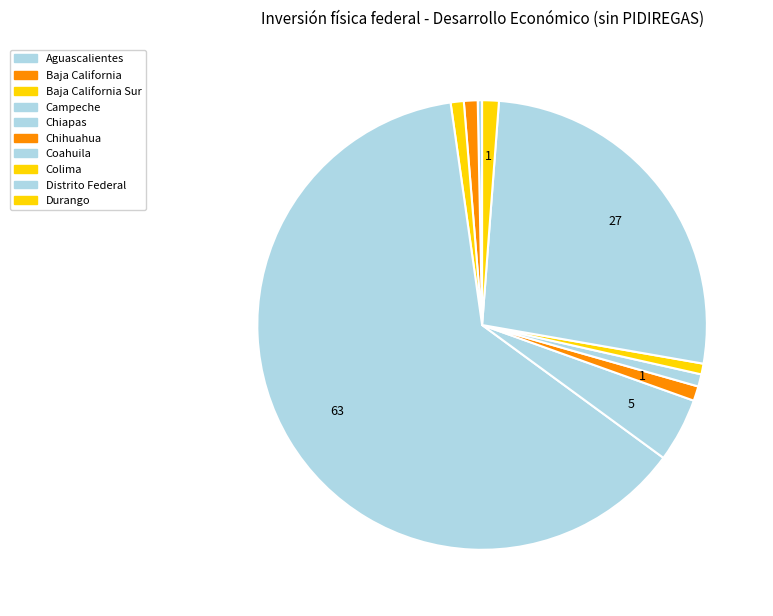

Is there a majority slice in this chart?

Yes